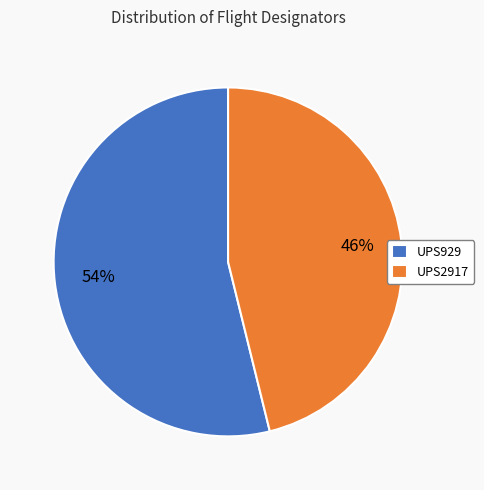

Between UPS929 and UPS2917, which is larger?

UPS929